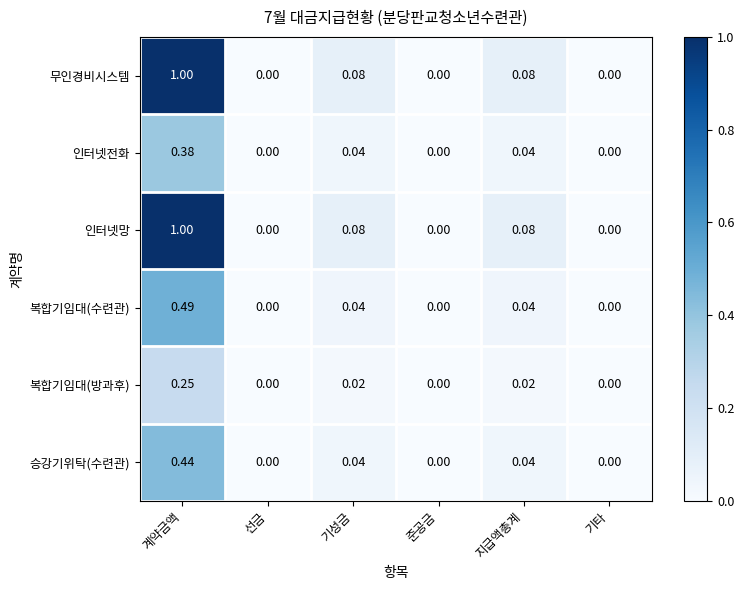

At which category is the sum across all series the highest?

계약금액